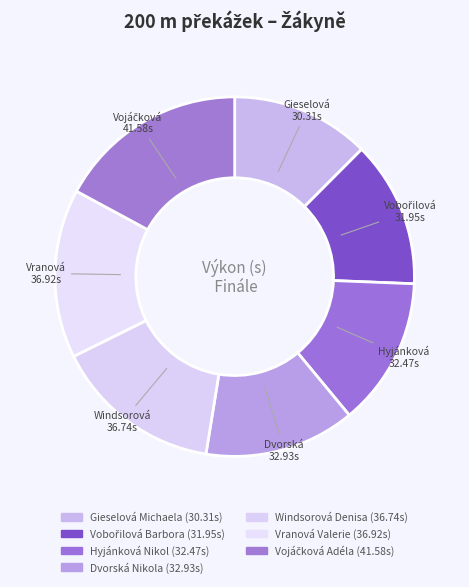

To the nearest percent, what percentage of the pie is Gieselová Michaela?

12%